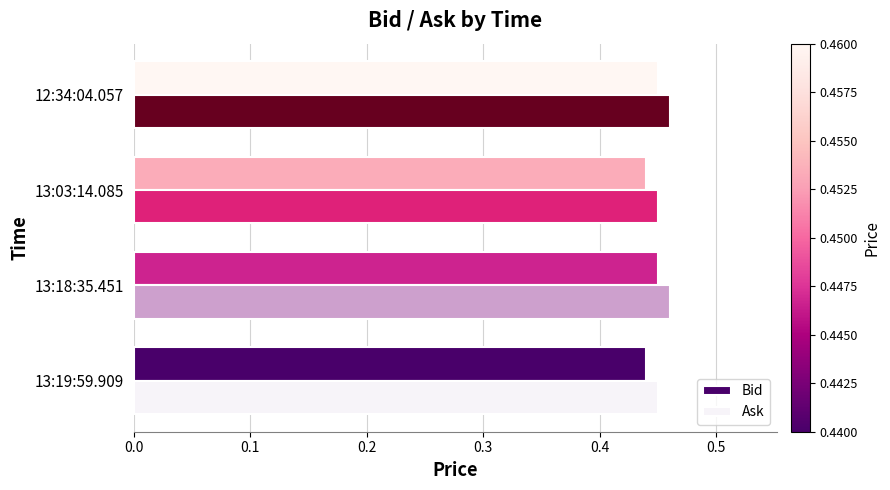

List the series in order of their peak value, lowest first.

Bid, Ask